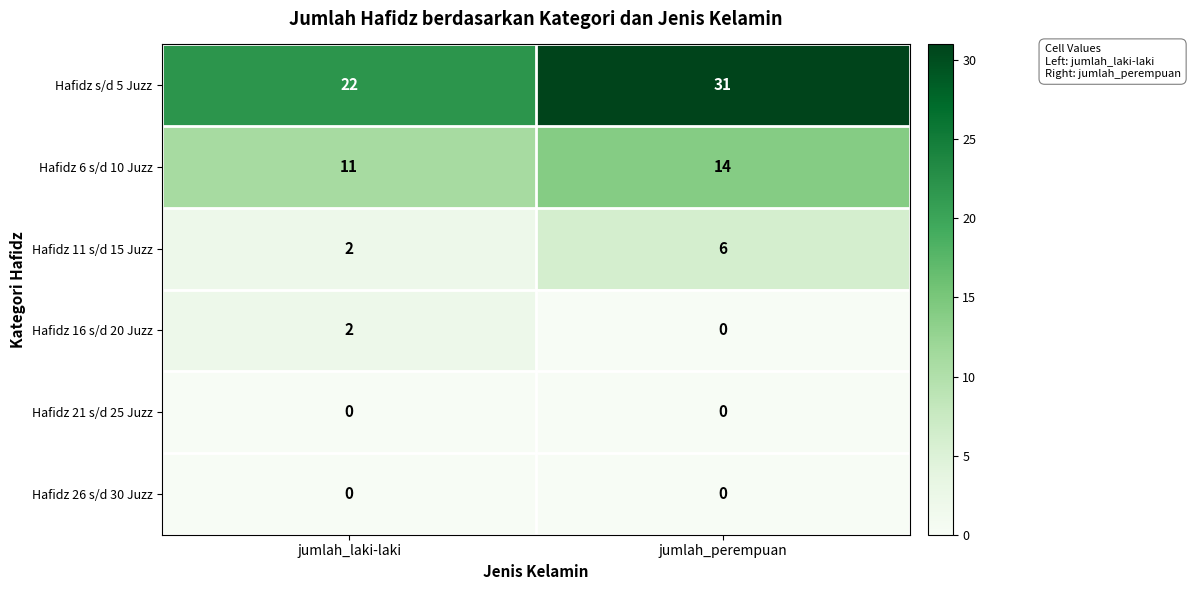

What is the spread (max minus min) of values at jumlah_perempuan?

31